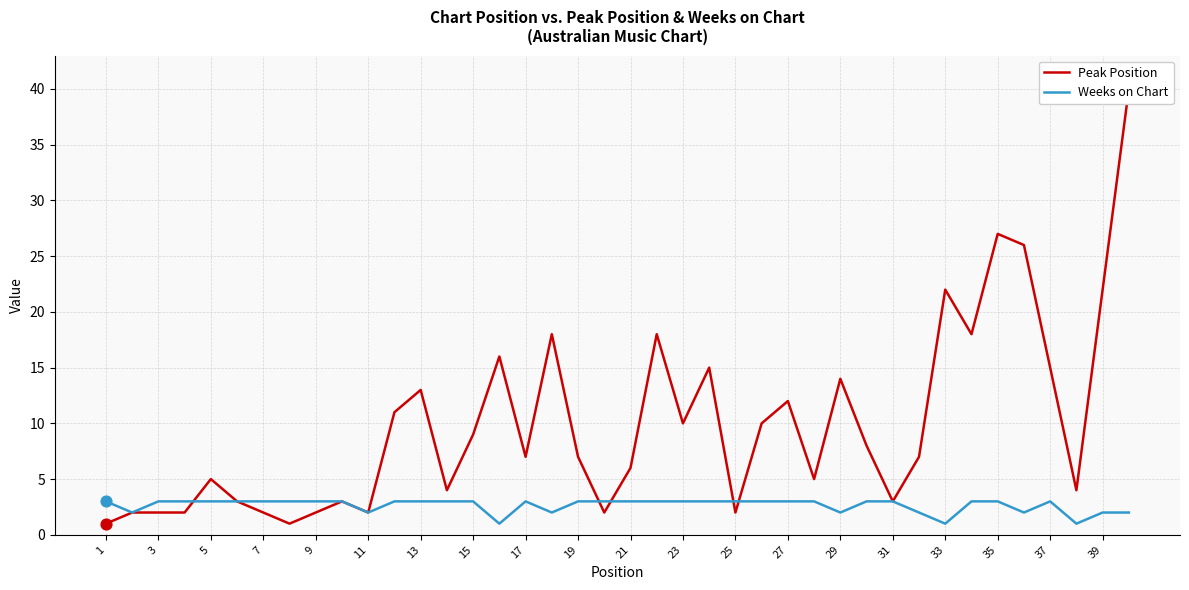

Which series reaches the maximum Y coordinate?

Peak Position